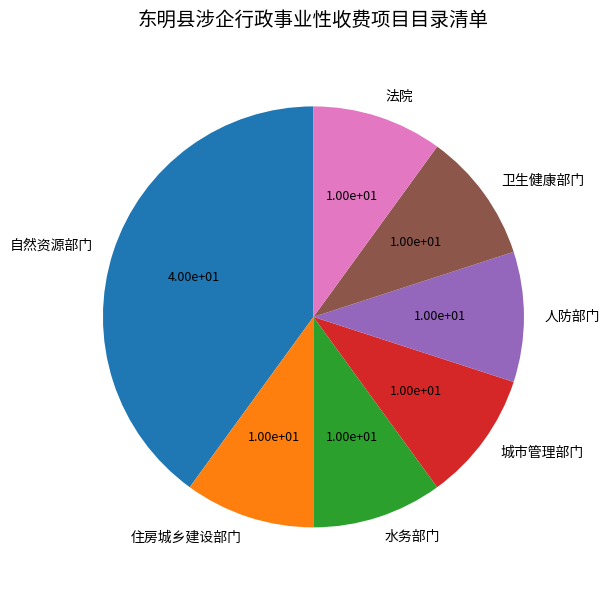

Does 住房城乡建设部门 represent more than half of the total?

No